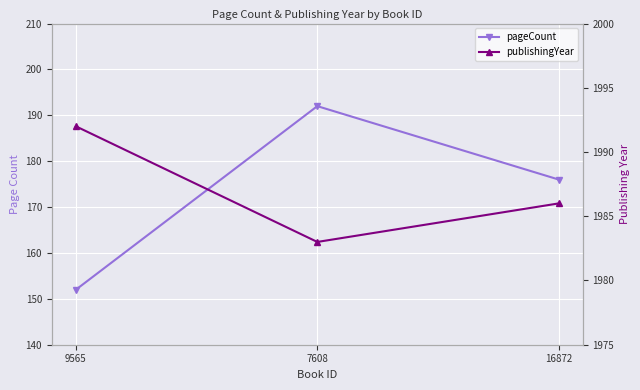

What is the minimum value shown in the chart?

152